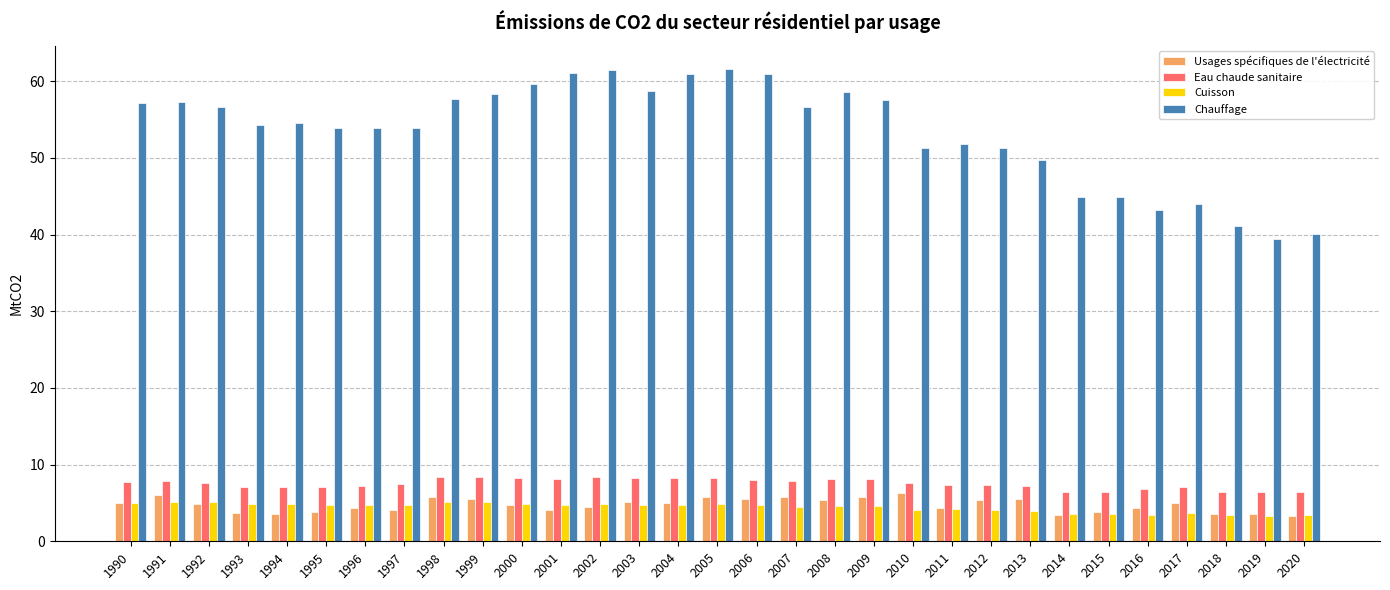

Is it true that Eau chaude sanitaire equals 6.5 at 2020?

True